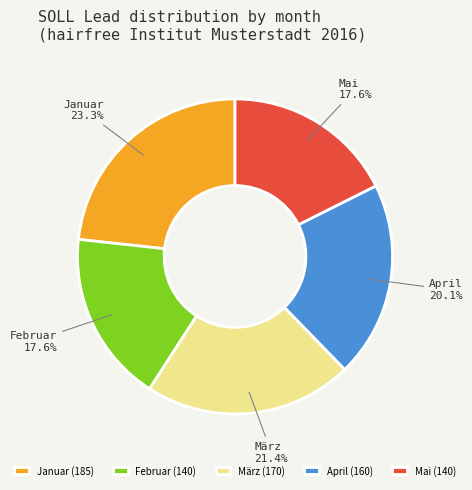

The Mai slice represents 24% of the pie. True or false?

False